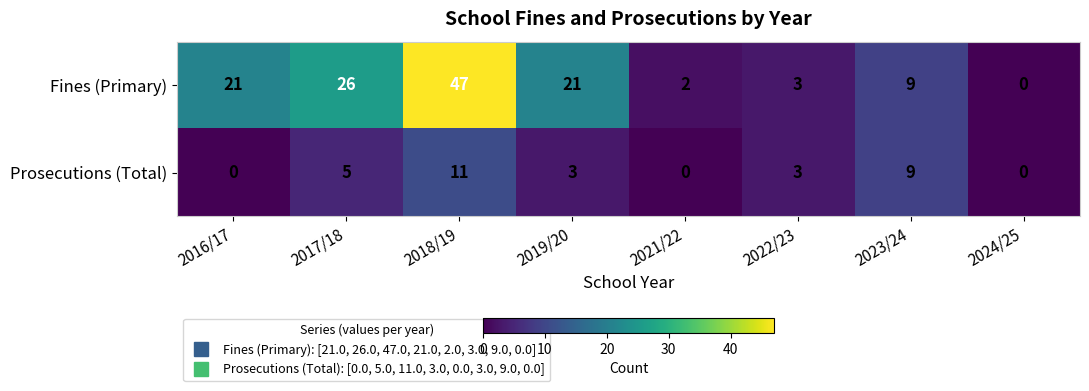

True or false: Fines (Primary) has a value of -15 at 2024/25.

False